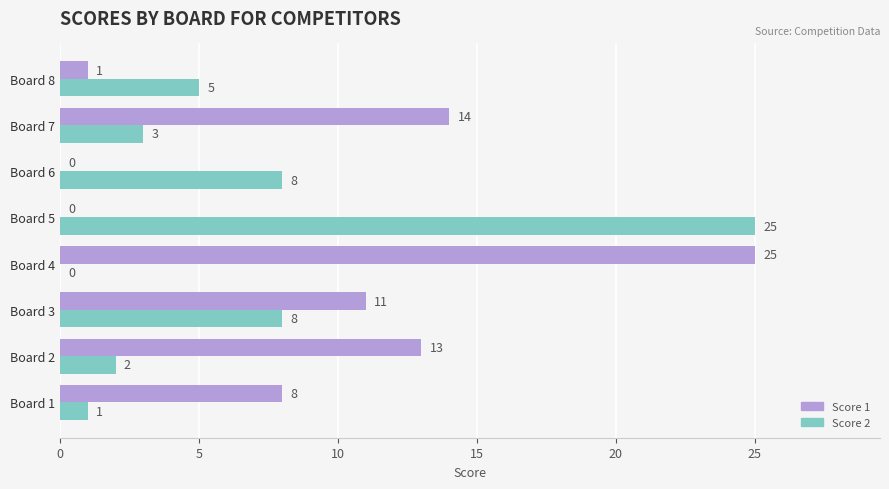

True or false: Score 1 has a value of 1 at Board 8.

True